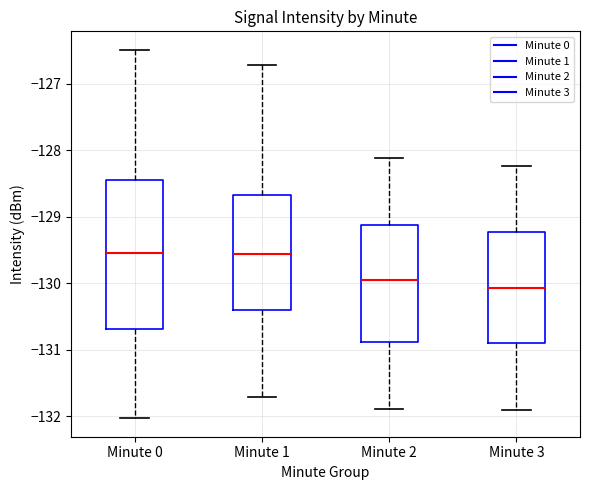

Reading left to right, read every box against the y-axis: the position of its median line, the range the box covers, and the ends of its whiskers. The values are not printed on the chart, so give them approximately, as read against the axis.

Minute 0: median -129.5, box -130.7 to -128.4, whiskers -132.0 to -126.5
Minute 1: median -129.6, box -130.4 to -128.7, whiskers -131.7 to -126.7
Minute 2: median -130.0, box -130.9 to -129.1, whiskers -131.9 to -128.1
Minute 3: median -130.1, box -130.9 to -129.2, whiskers -131.9 to -128.2